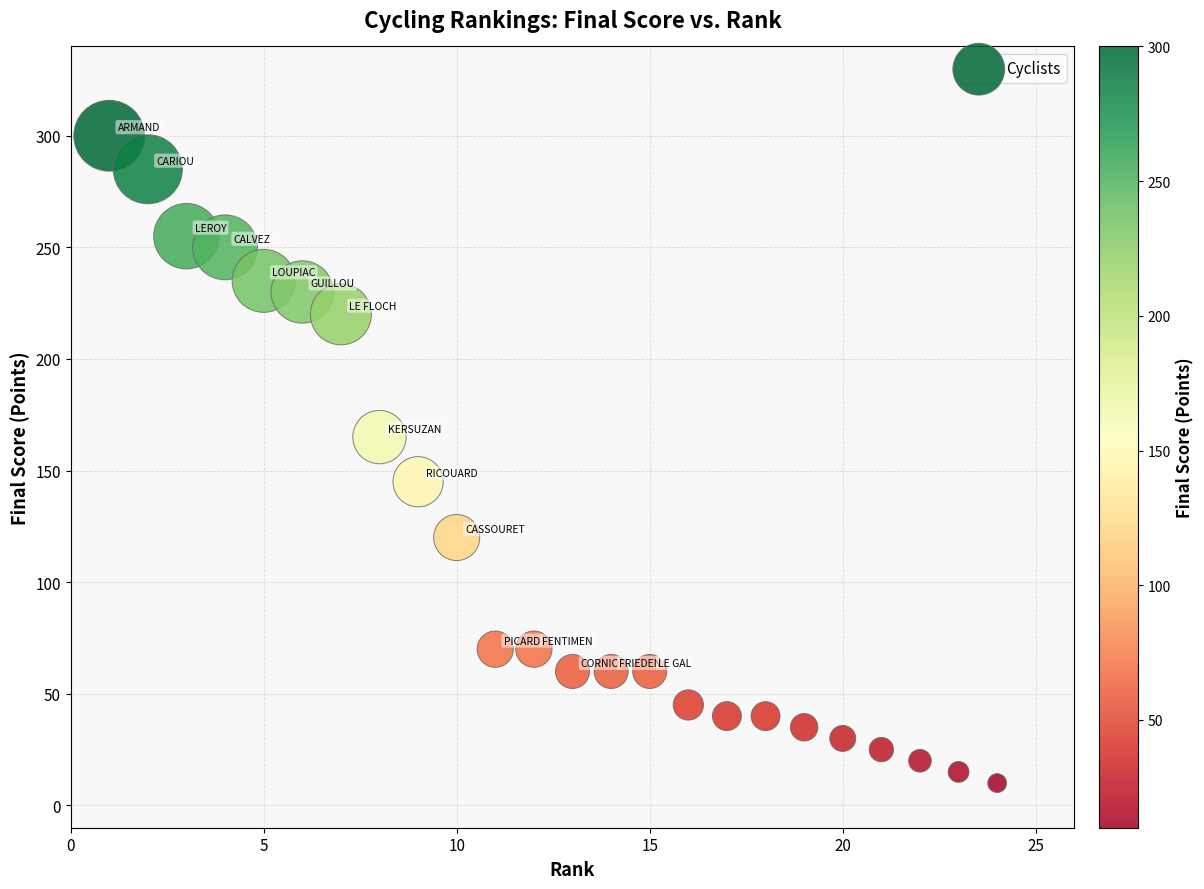

What is the range of Y values (max minus min)?

290